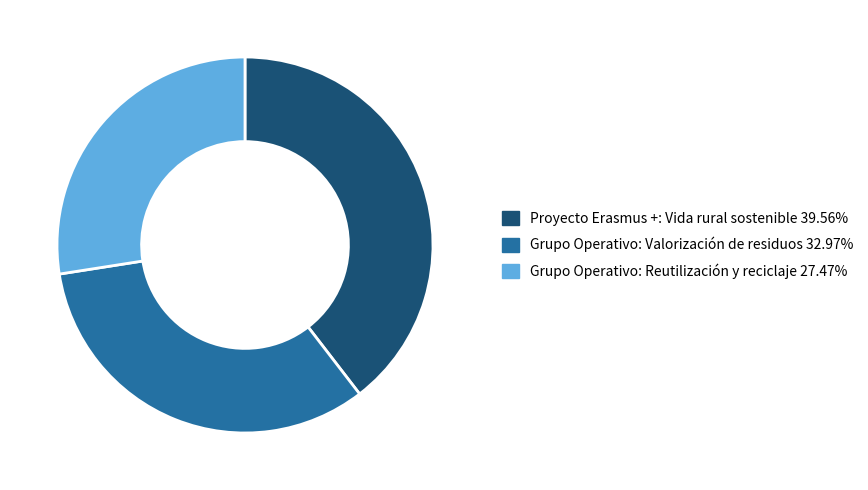

Which slice is the largest?

Proyecto Erasmus +: Vida rural sostenible